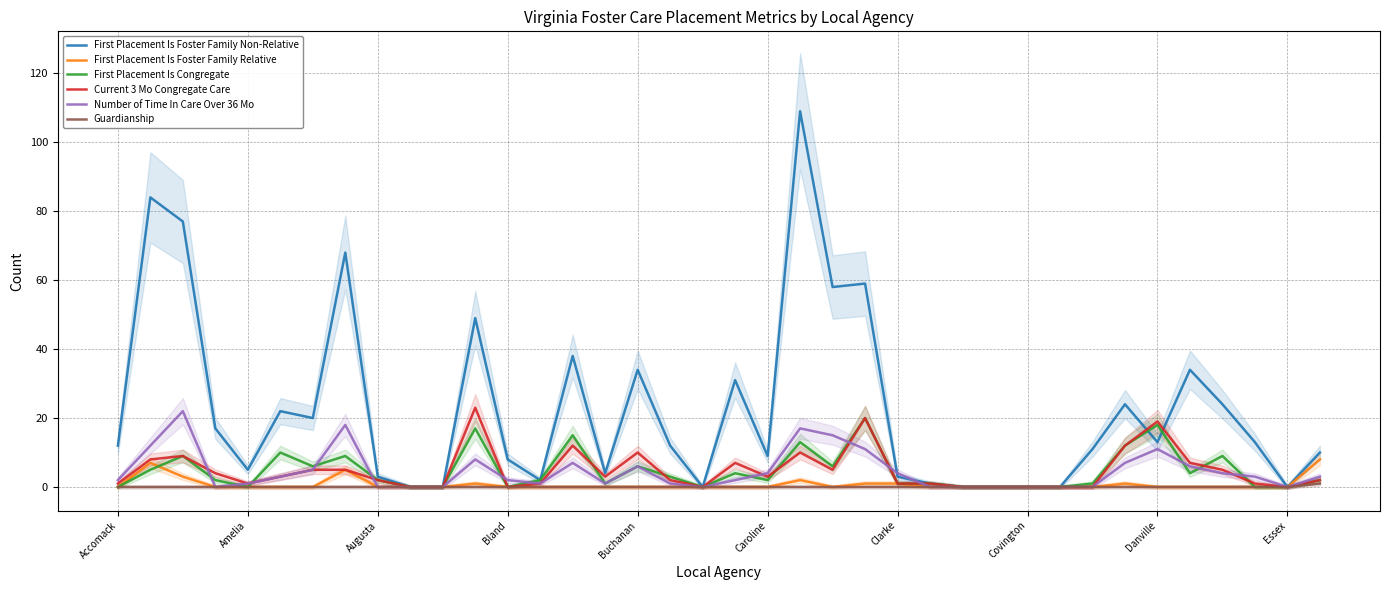

Rank the series by their maximum value, from highest to lowest.

First Placement Is Foster Family Non-Relative, Current 3 Mo Congregate Care, Number of Time In Care Over 36 Mo, First Placement Is Congregate, First Placement Is Foster Family Relative, Guardianship